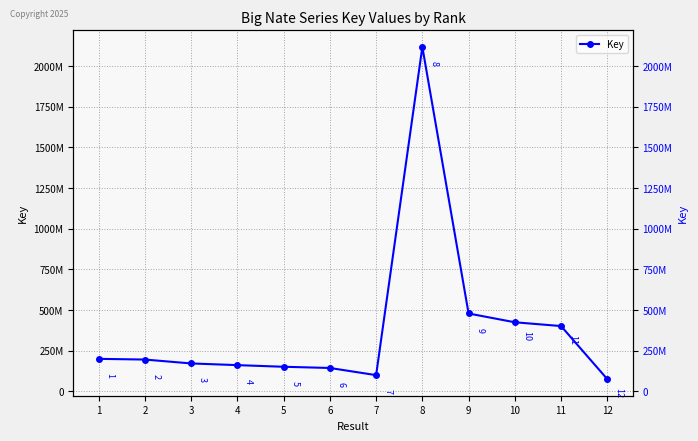

Reading left to right, list all the values displayed in this chart.

200570639	196271366	172336932	161976221	151925446	144519254	100496159	2117785204	479361183	425405728	402127293	76048721